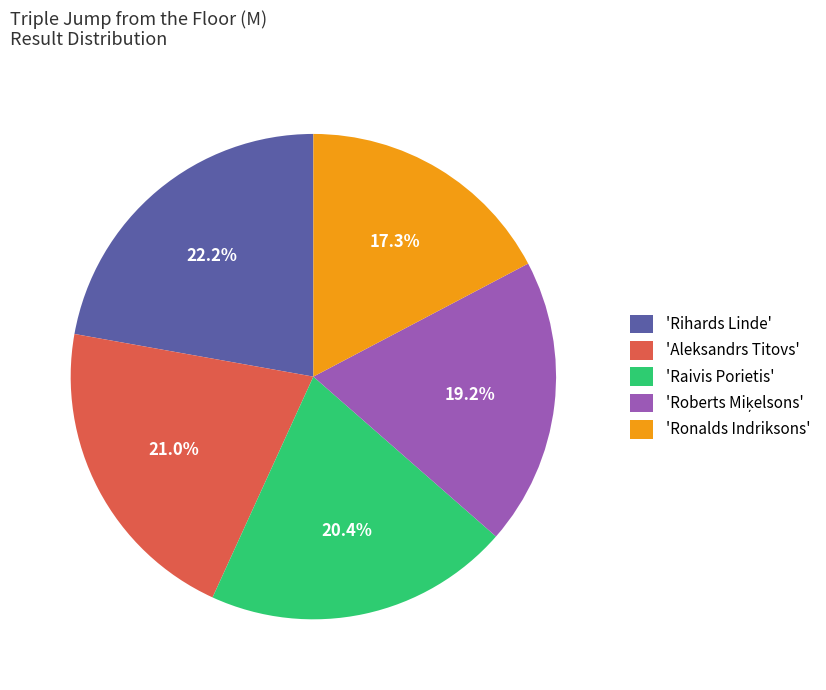

Is 'Rihards Linde' the majority of the pie?

No